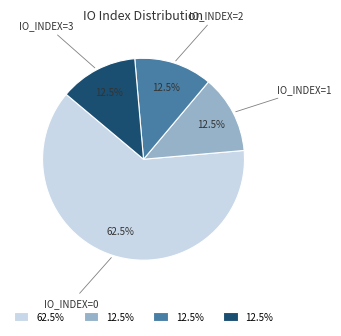

What is the largest slice in the pie chart?

IO_INDEX=0